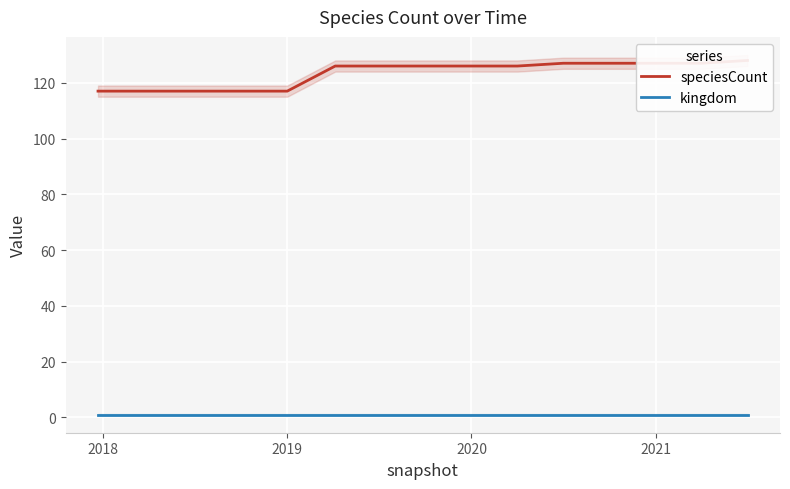

What are all the series names shown in the legend?

speciesCount, kingdom